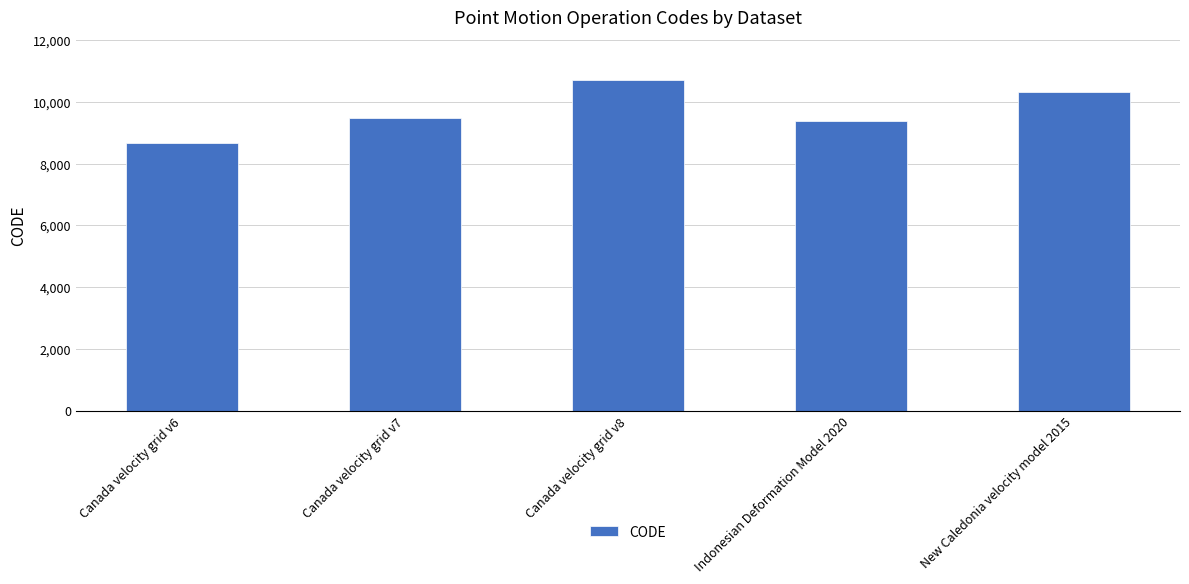

Rank the categories by value from lowest to highest.

Canada velocity grid v6, Indonesian Deformation Model 2020, Canada velocity grid v7, New Caledonia velocity model 2015, Canada velocity grid v8